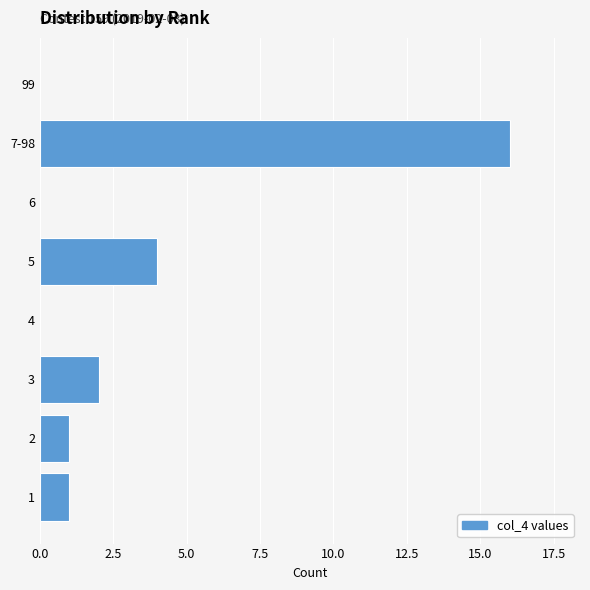

Reading top to bottom, transcribe all the data shown in this chart.

99=0	7-98=16	6=0	5=4	4=0	3=2	2=1	1=1